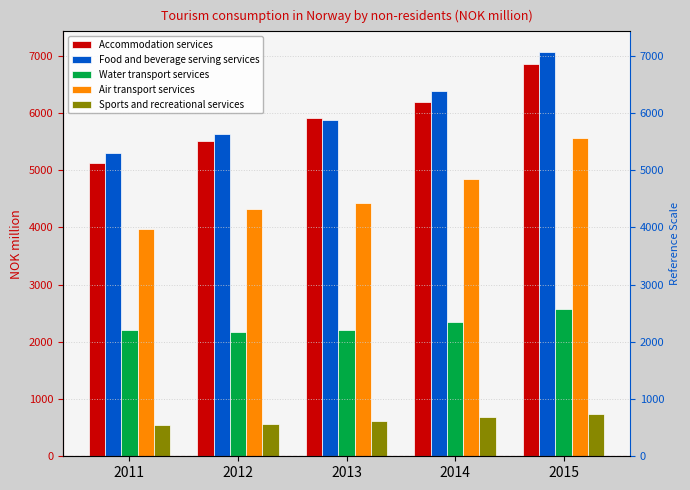

Reading right to left, extract all data points from this chart.

Accommodation services: 6856	6195	5903	5502	5122
Food and beverage serving services: 7070	6388	5876	5628	5295
Water transport services: 2568	2340	2210	2177	2199
Air transport services: 5559	4842	4422	4314	3966
Sports and recreational services: 734	683	622	560	548